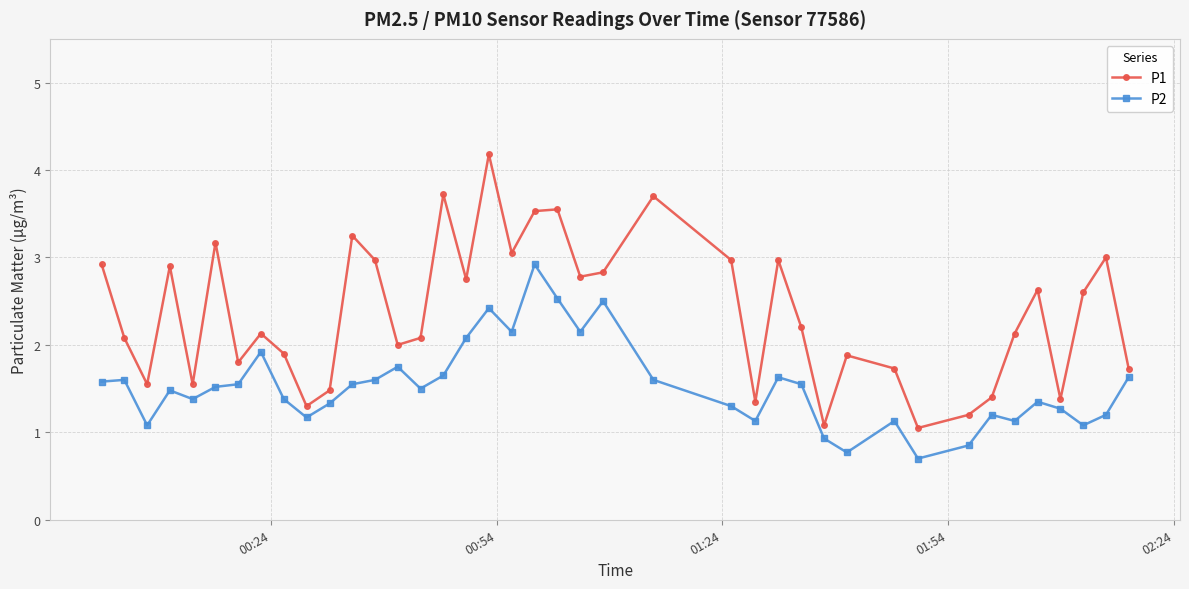

What is the highest value of the P2 series?

2.9